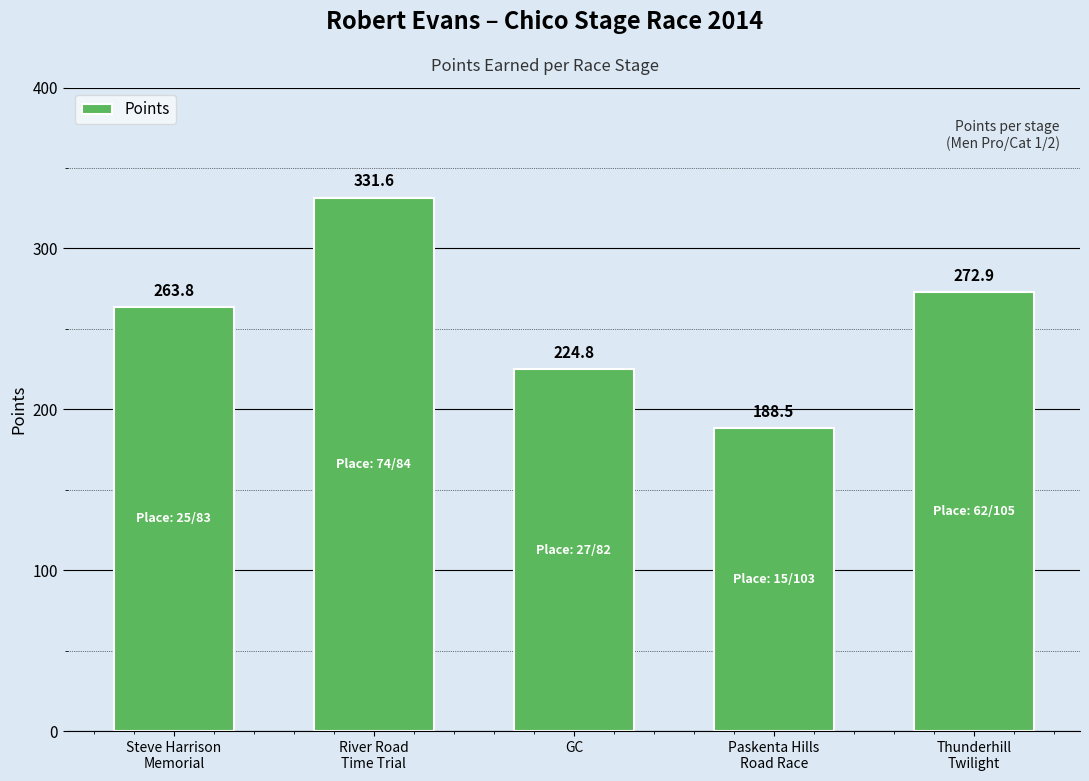

Does the chart contain any negative values?

No